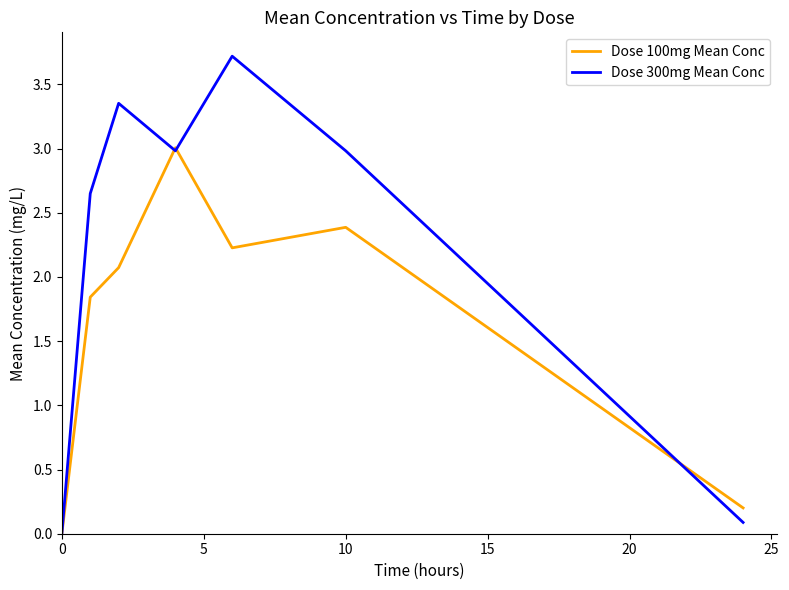

Which series has the largest range (max minus min)?

Dose 300mg Mean Conc